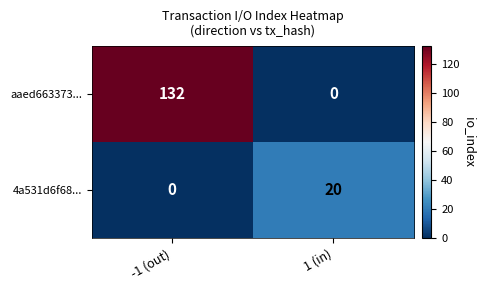

The value of 4a531d6f68... at -1 (out) is 7. True or false?

False